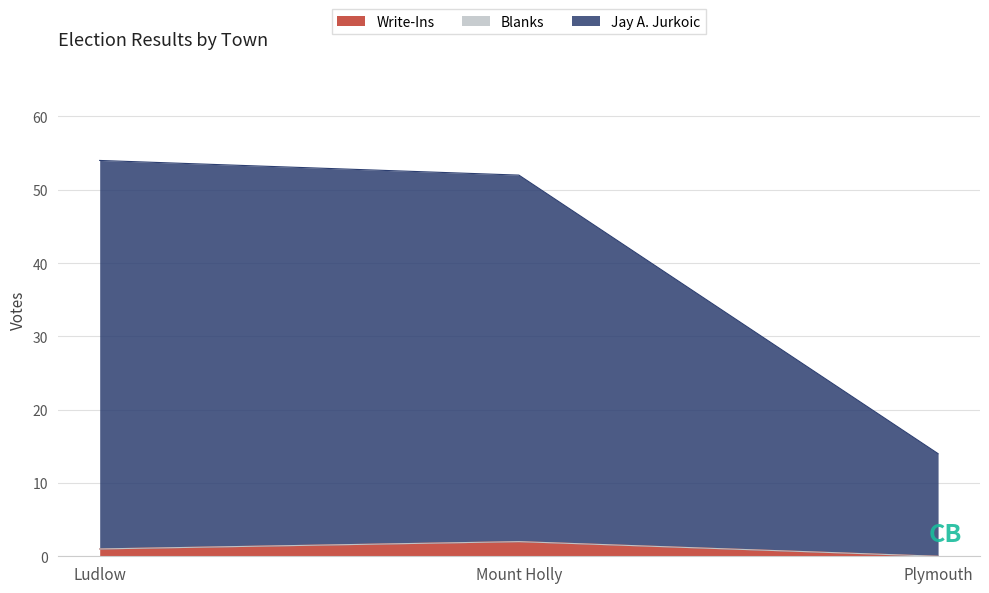

What is the highest value of the Write-Ins series?

2